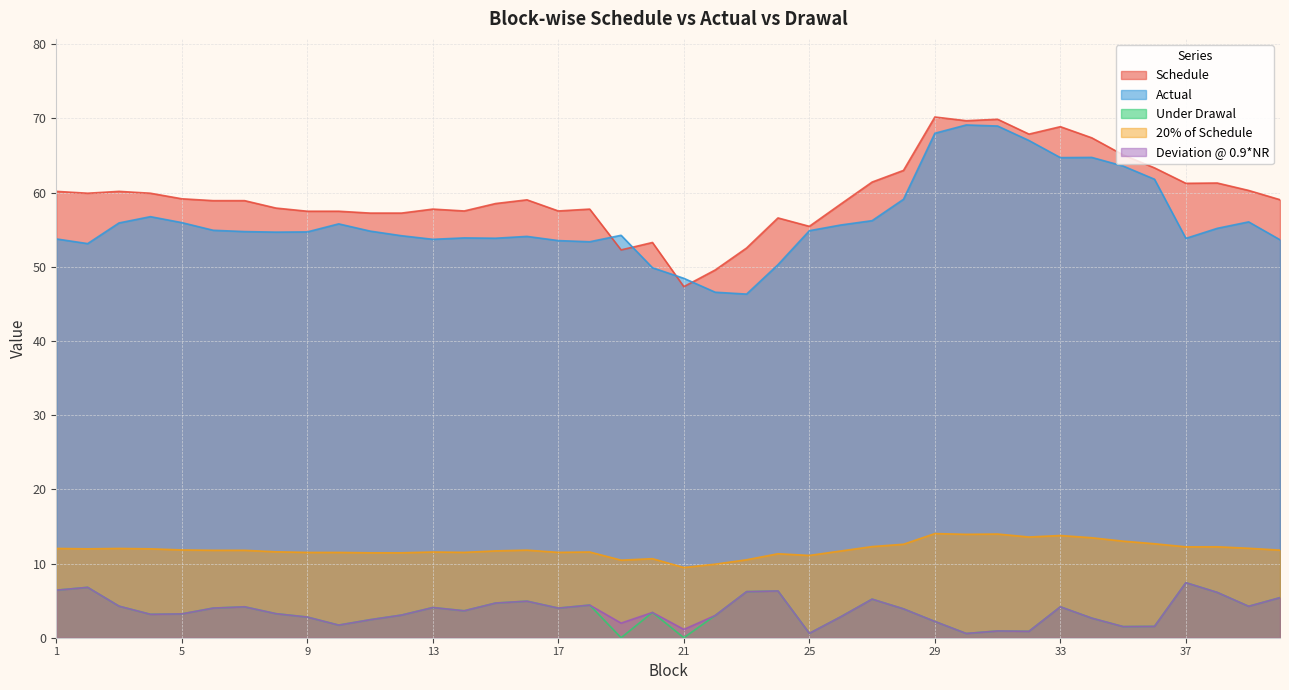

True or false: Under Drawal and 20% of Schedule cross at least once.

False